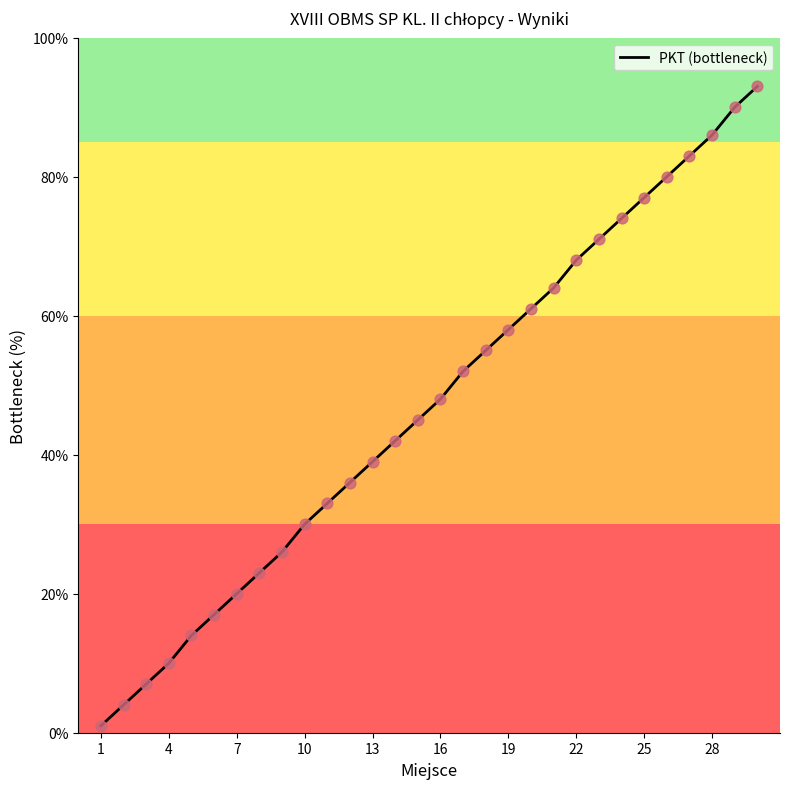

What is the difference between the maximum and minimum values?

92